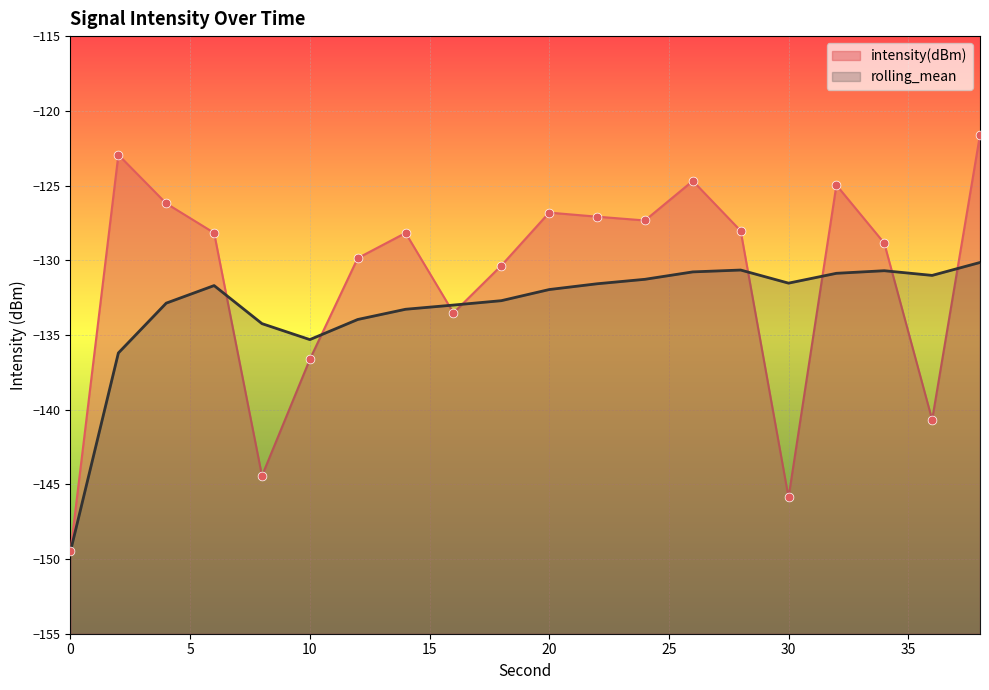

Which series contains the highest Y value?

intensity(dBm)